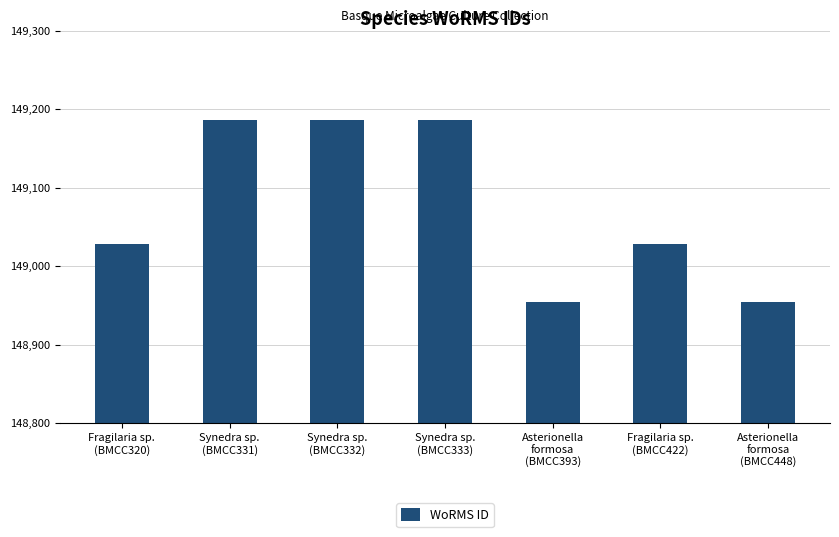

True or false: the data shows 90662 at Asterionella
formosa
(BMCC448).

False